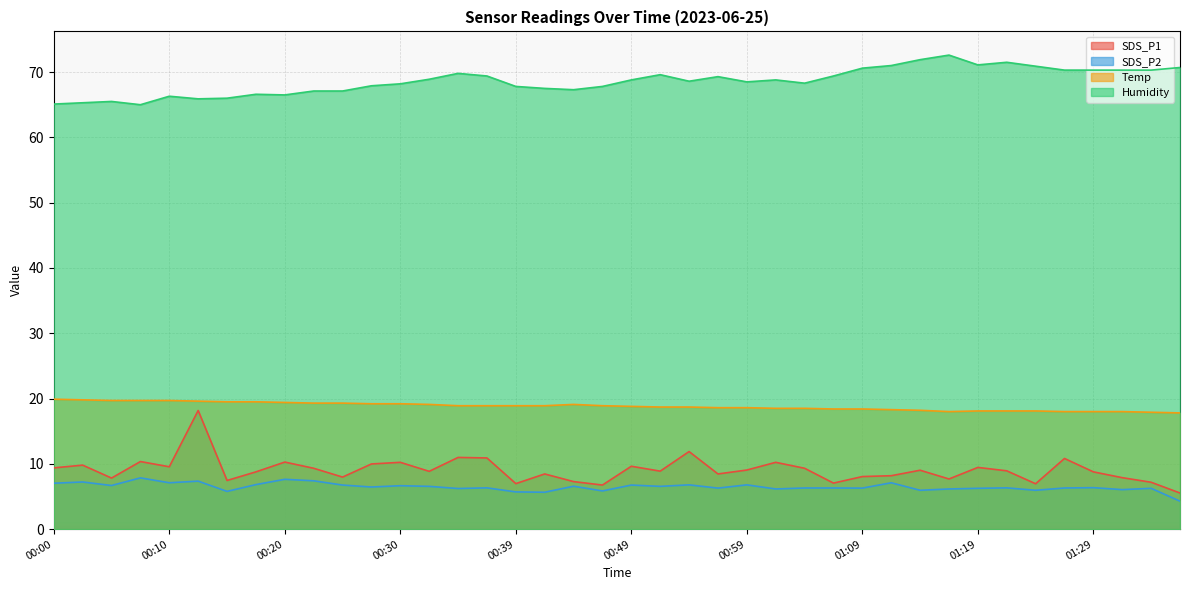

What are all the series names shown in the legend?

SDS_P1, SDS_P2, Temp, Humidity